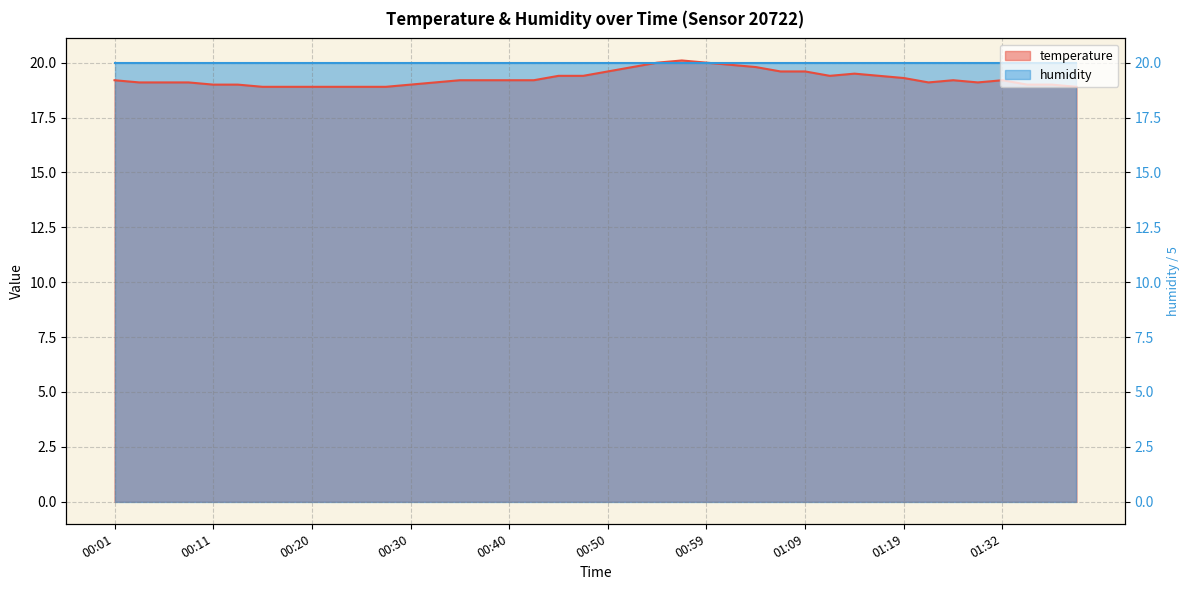

How many points are lower than both their immediate neighbors (excluding endpoints)?

3